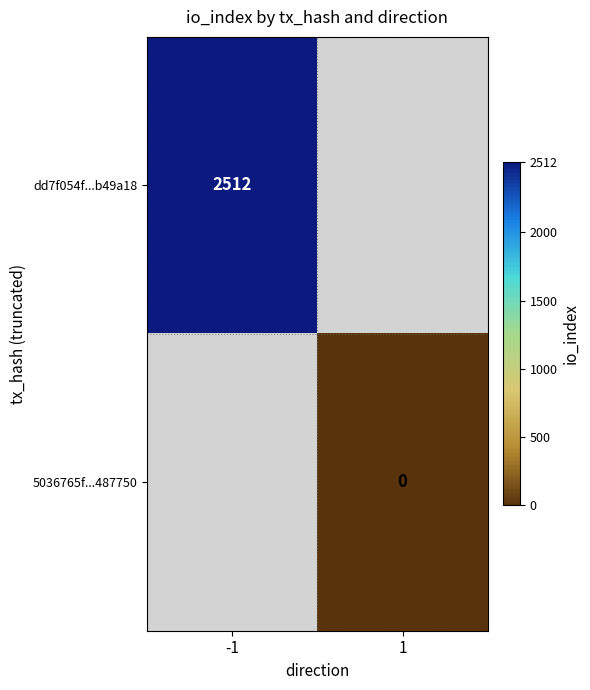

The dd7f054f...b49a18 series shows 2512 at -1. True or false?

True